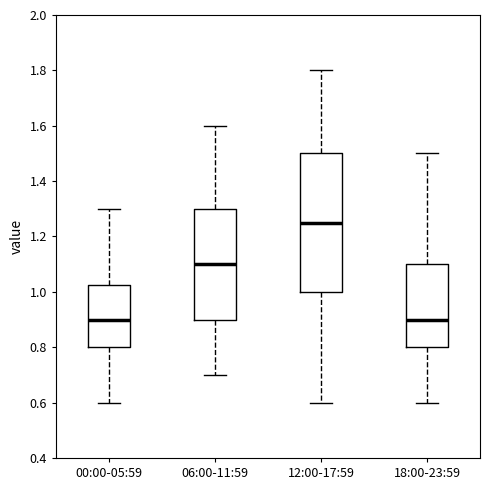

Which box has the highest median line?

12:00-17:59